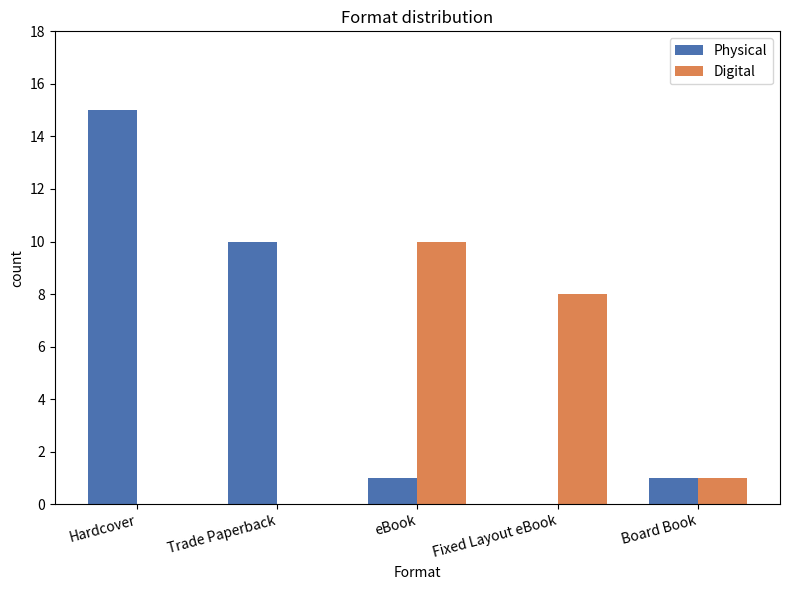

What is the sum of the Physical values at eBook and Board Book?

2